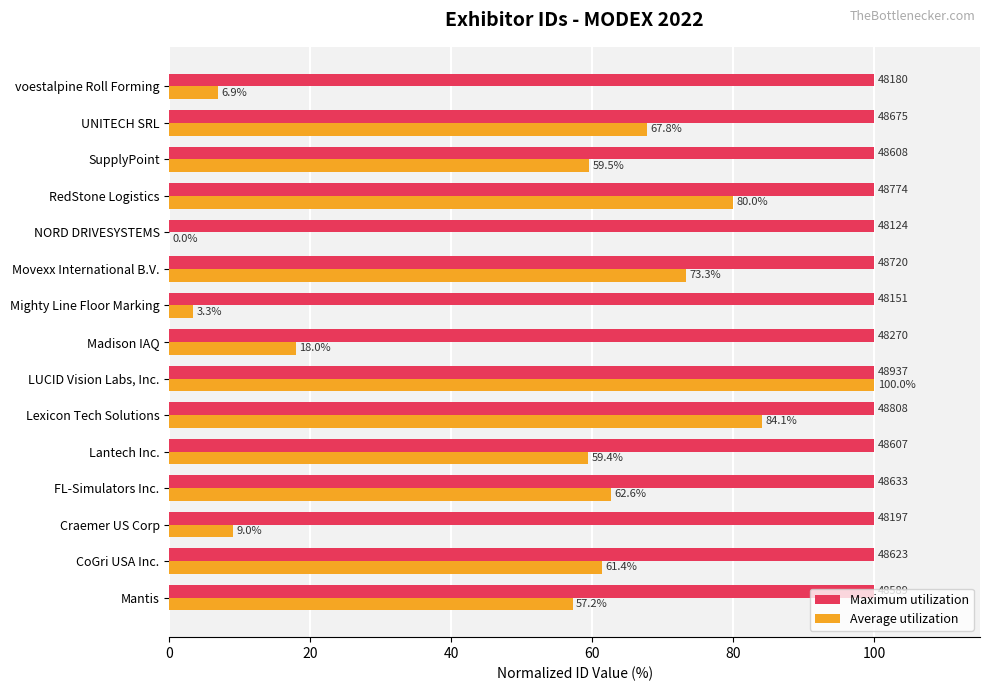

Is it true that Maximum utilization equals 100.0 at voestalpine Roll Forming?

True